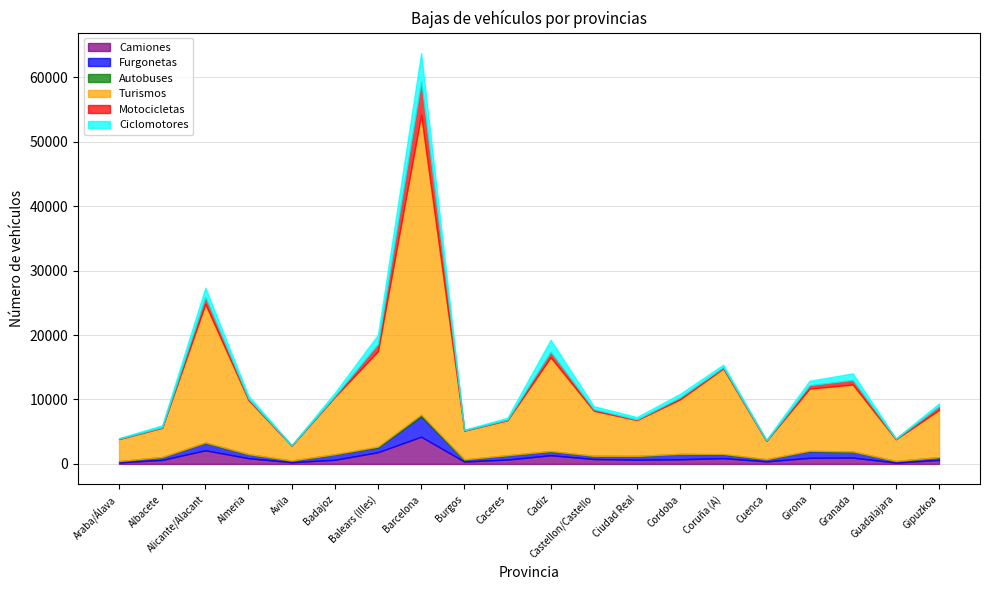

Between Albacete and Cuenca, which series saw the biggest shift?

Turismos